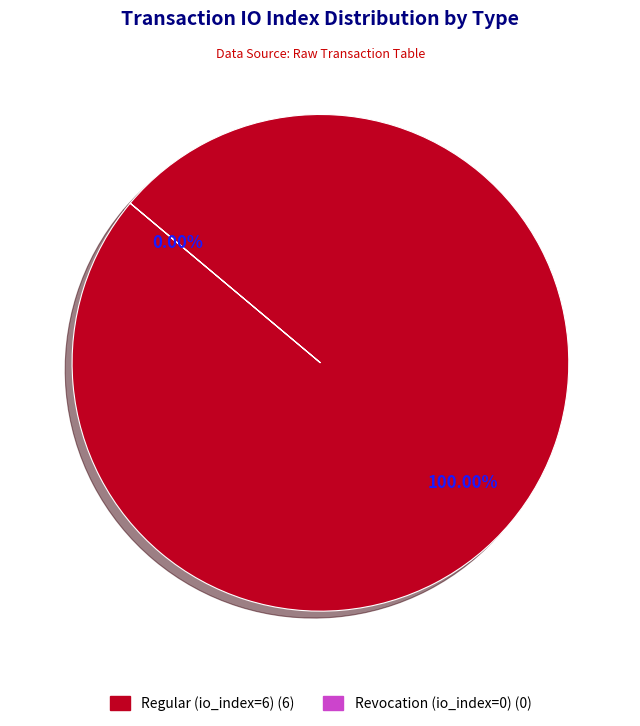

To the nearest percent, what is the combined percentage of Regular (io_index=6) and Revocation (io_index=0)?

100%